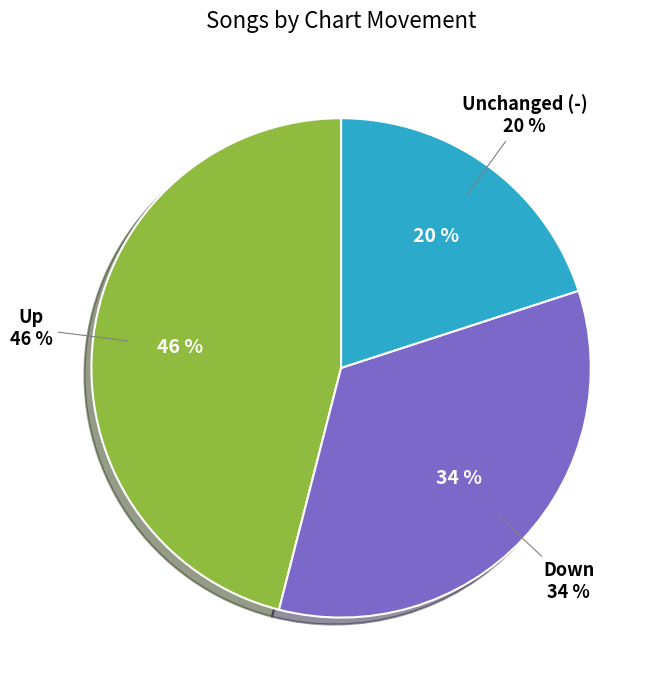

Does any single category account for the majority?

No